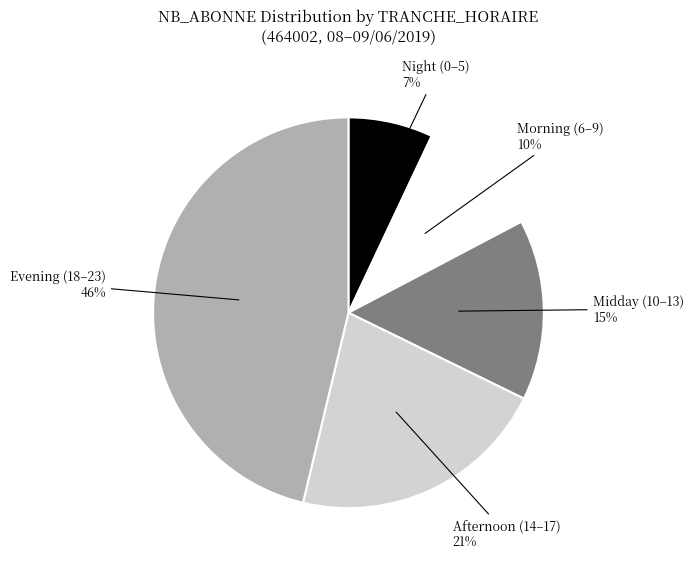

To the nearest percent, what is the difference between the largest and smallest slice percentages?

39%